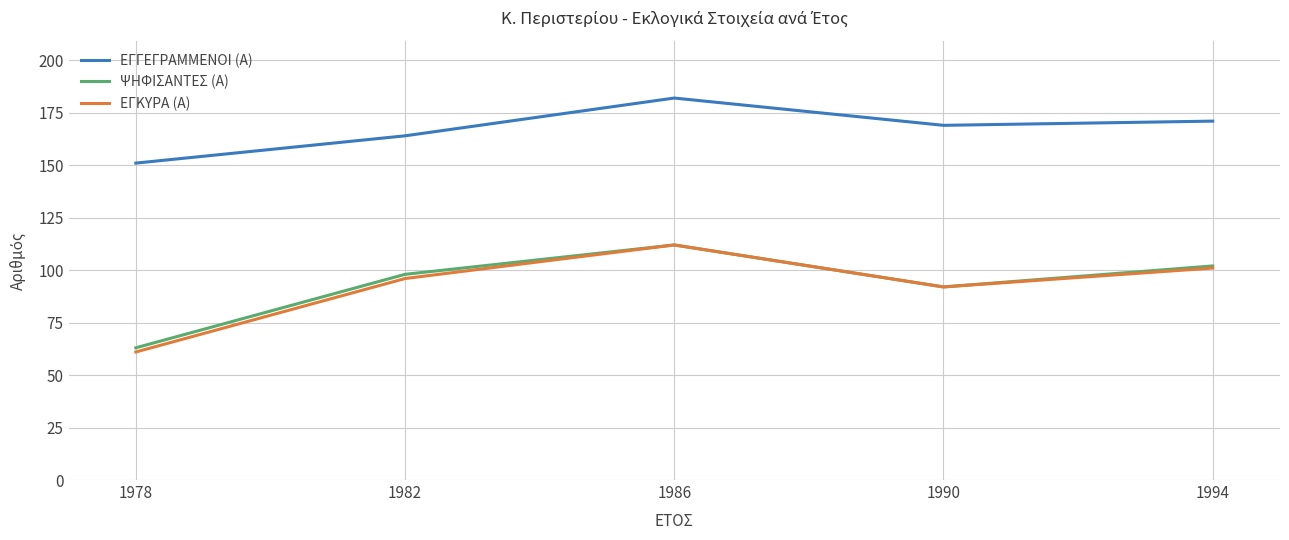

The ΨΗΦΙΣΑΝΤΕΣ (Α) series shows 131 at 1990. True or false?

False